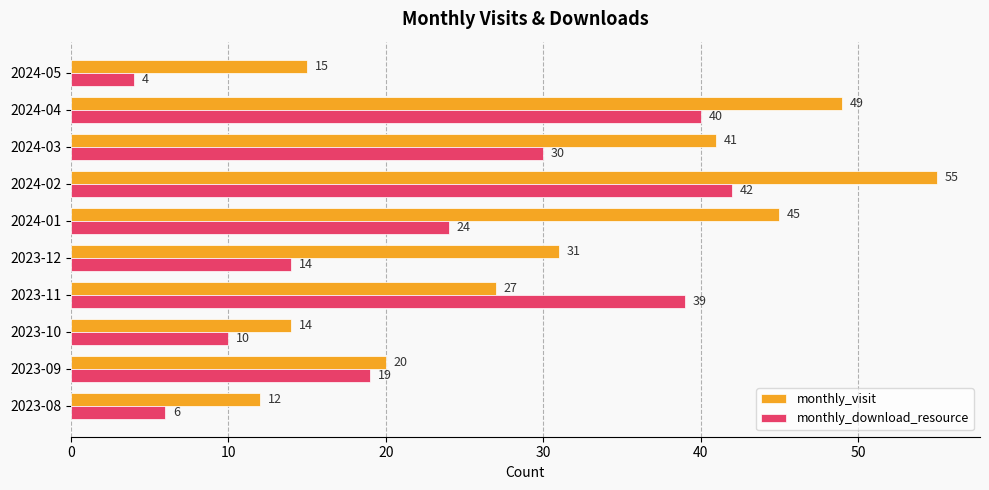

Rank the series by their average value, from highest to lowest.

monthly_visit, monthly_download_resource